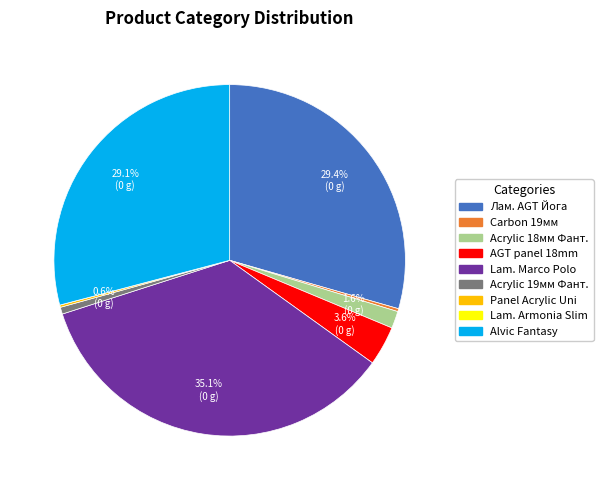

Is there any slice that represents more than half of the pie?

No